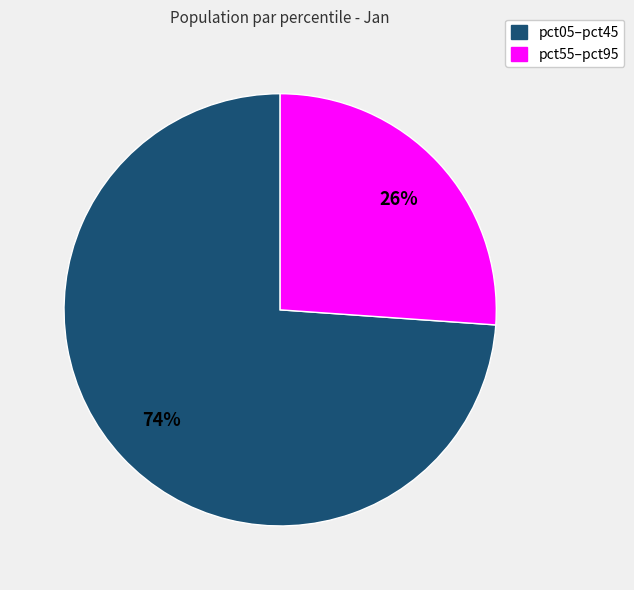

Is it true that pct55–pct95 is 15% of the pie?

False